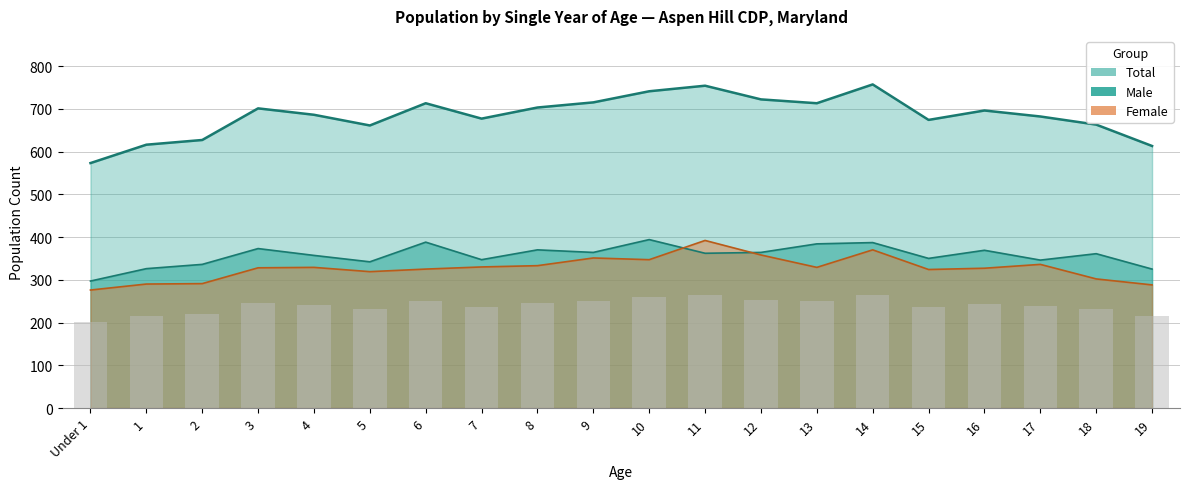

What is the sum of all Female values?

6545